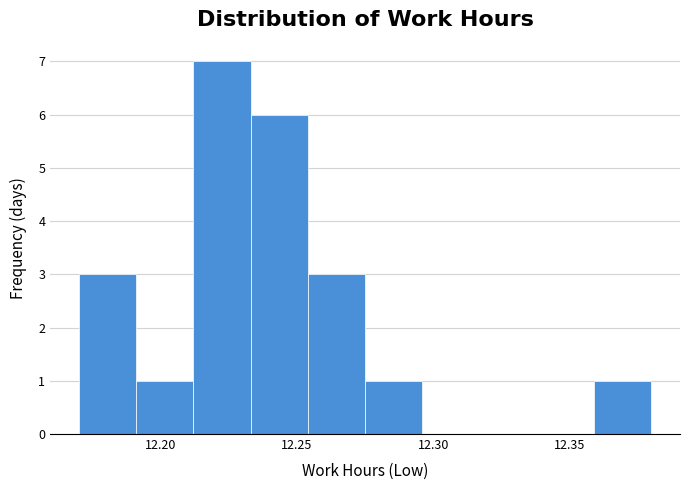

Reading left to right, transcribe this chart: for each bar, give the range it covers on the x-axis and its height. Neither the bar edges nor the heights are printed on the chart, so give them approximately, as read against the axes.

12.170 to 12.191: 3
12.191 to 12.212: 1
12.212 to 12.233: 7
12.233 to 12.254: 6
12.254 to 12.275: 3
12.275 to 12.296: 1
12.296 to 12.317: 0
12.317 to 12.338: 0
12.338 to 12.359: 0
12.359 to 12.380: 1